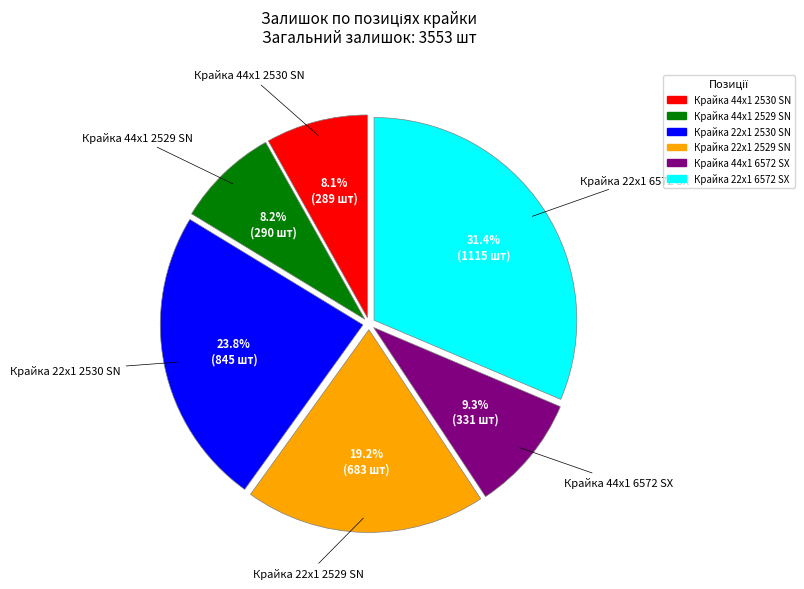

The Крайка 22x1 6572 SX slice represents 43% of the pie. True or false?

False